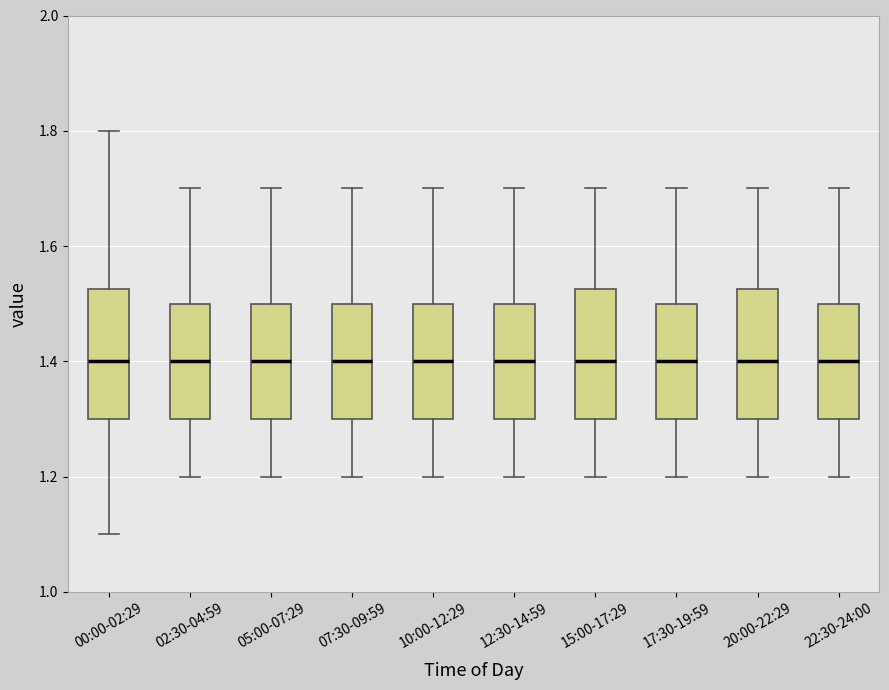

Where is the upper edge of the box for 00:00-02:29 on the y-axis? The values are not printed on the chart, so give them approximately, as read against the axis.

1.52